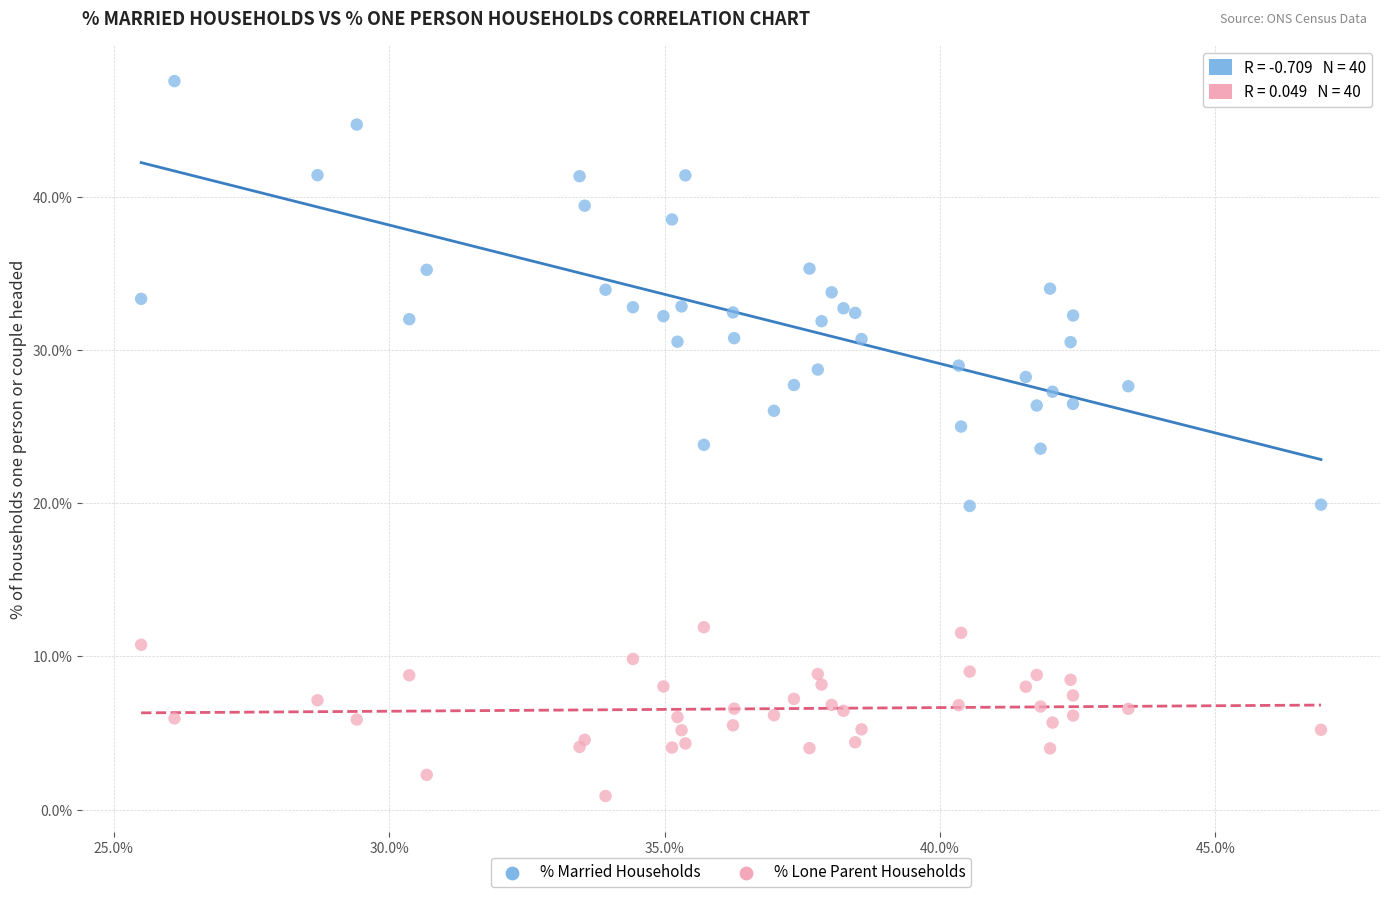

Which series contains the lowest Y value?

% Lone Parent Households